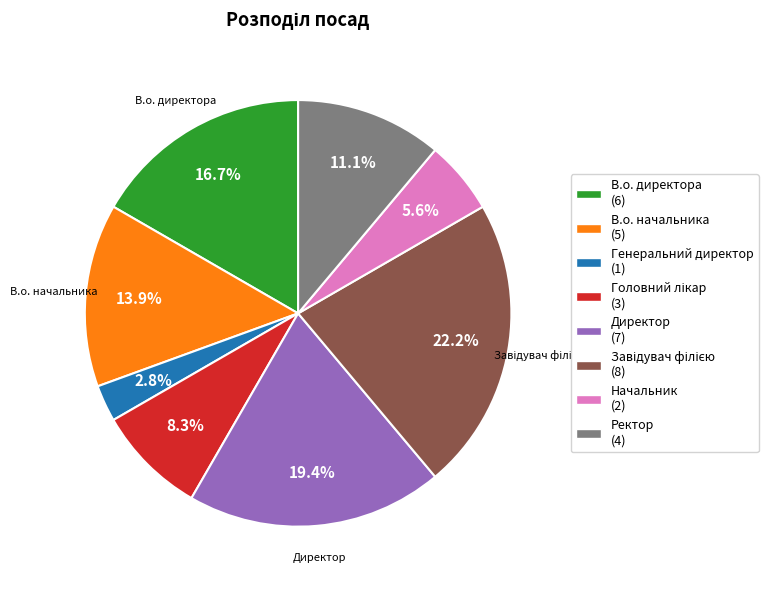

How many segments does this pie chart have?

8